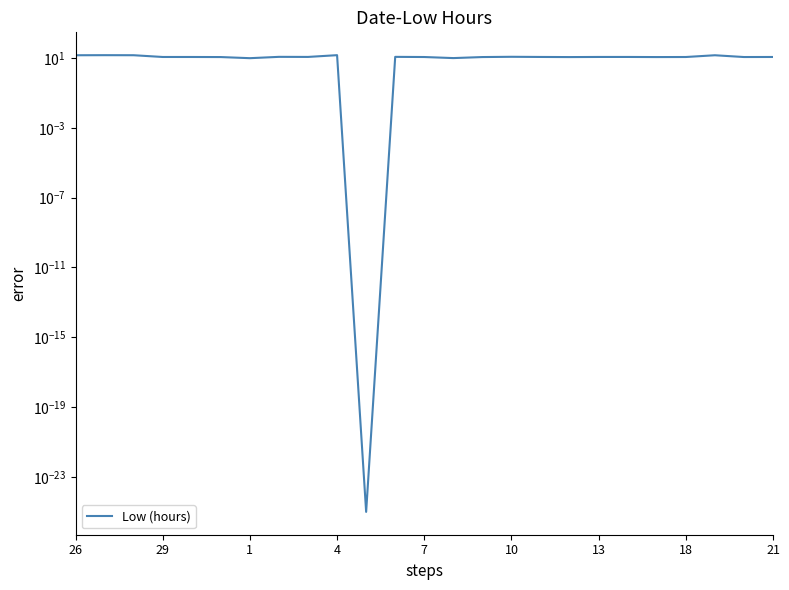

The chart shows a value of 11.3 at 7. True or false?

True